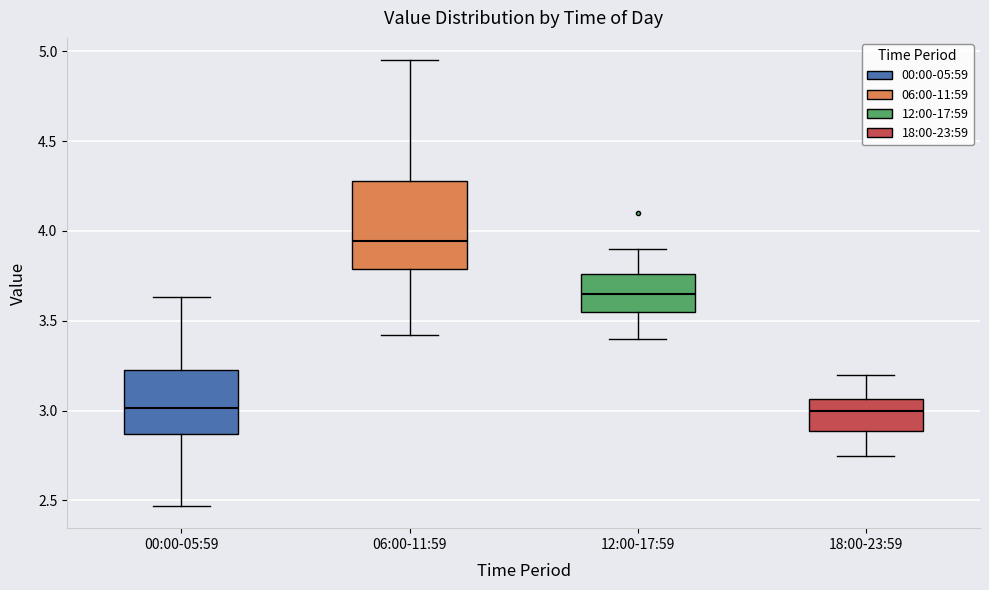

Reading left to right, read every box against the y-axis: the position of its median line, the range the box covers, and the ends of its whiskers. The values are not printed on the chart, so give them approximately, as read against the axis.

00:00-05:59: median 3.00, box 2.85 to 3.25, whiskers 2.45 to 3.65
06:00-11:59: median 3.95, box 3.80 to 4.30, whiskers 3.40 to 4.95
12:00-17:59: median 3.65, box 3.55 to 3.75, whiskers 3.40 to 3.90
18:00-23:59: median 3.00, box 2.90 to 3.05, whiskers 2.75 to 3.20